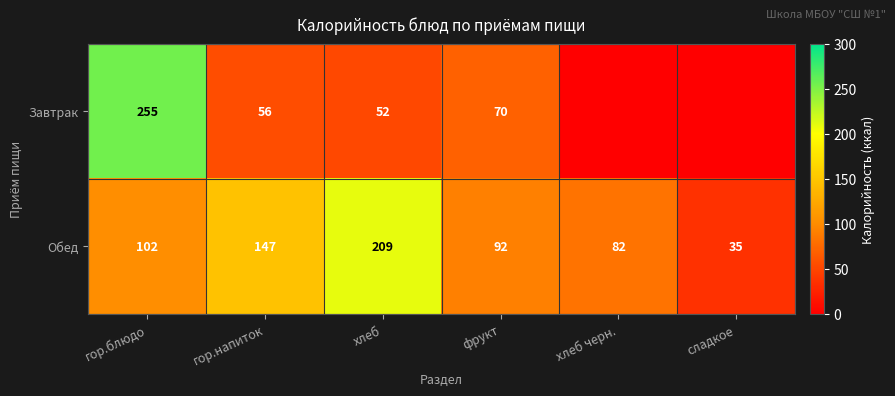

Between хлеб and гор.блюдо, which is larger?

гор.блюдо